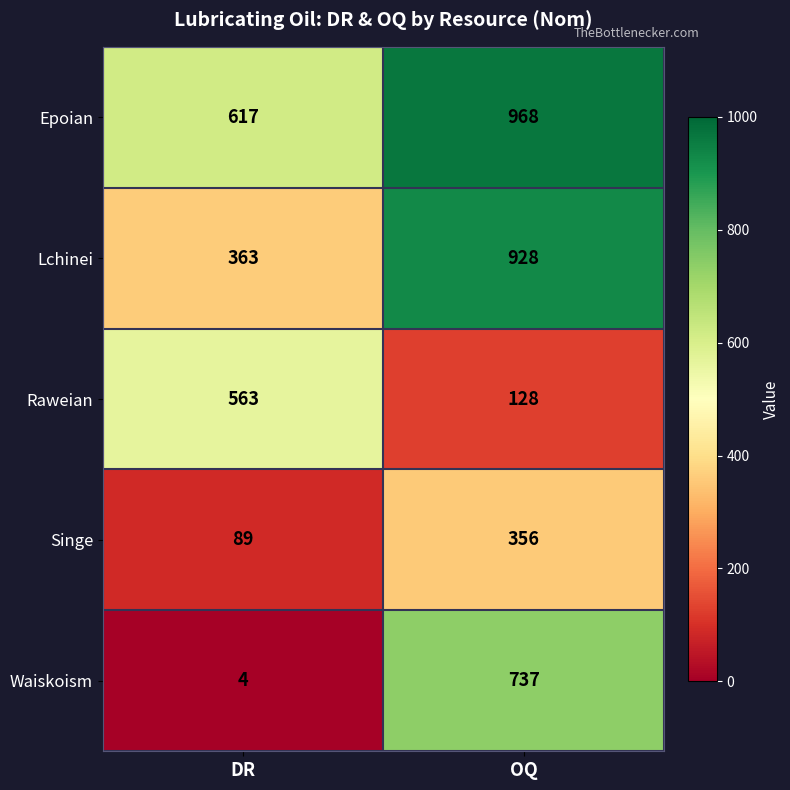

Which series has the largest total across all categories?

Epoian